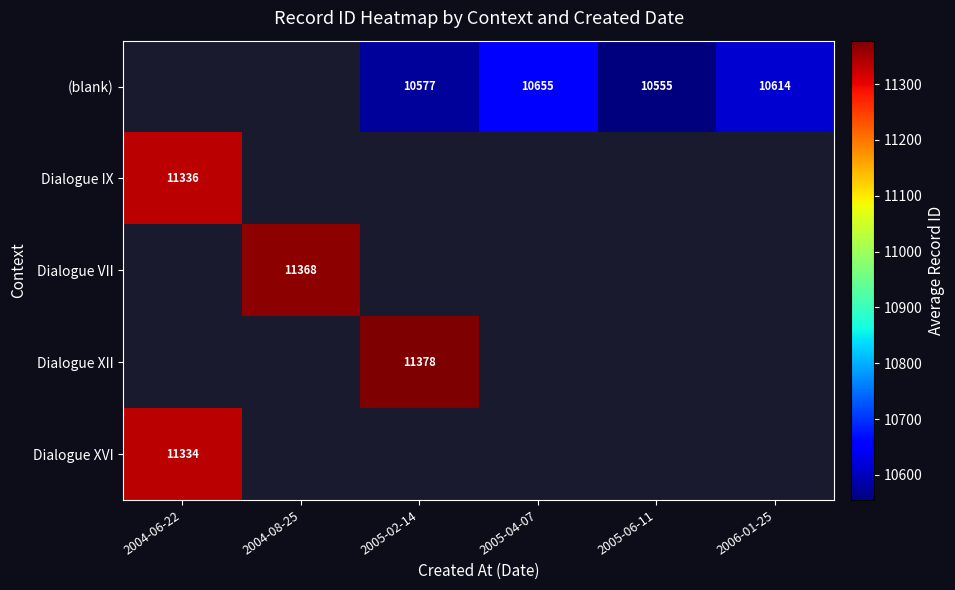

The value of Dialogue XII at 2005-02-14 is 11378. True or false?

True